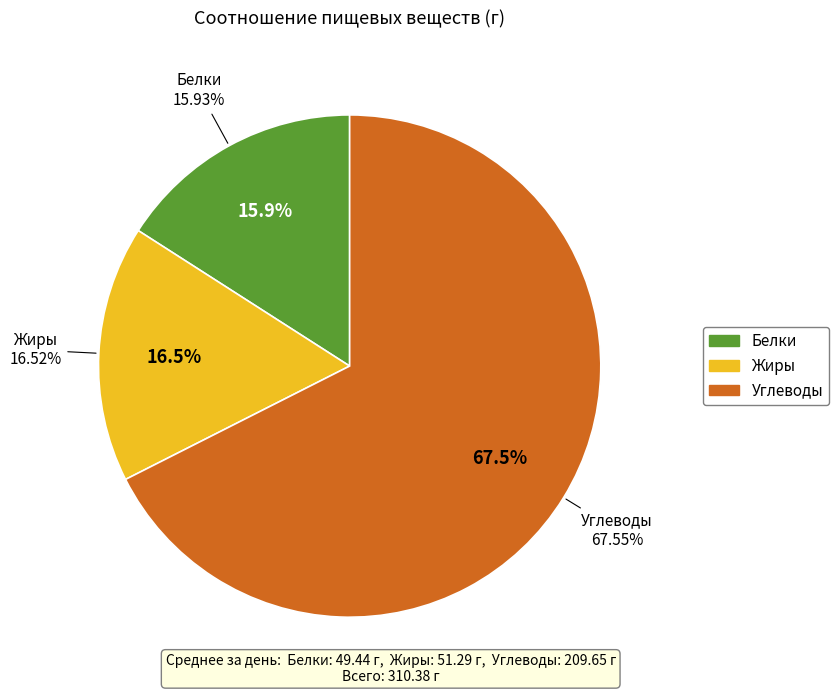

The Углеводы slice represents 68% of the pie. True or false?

True